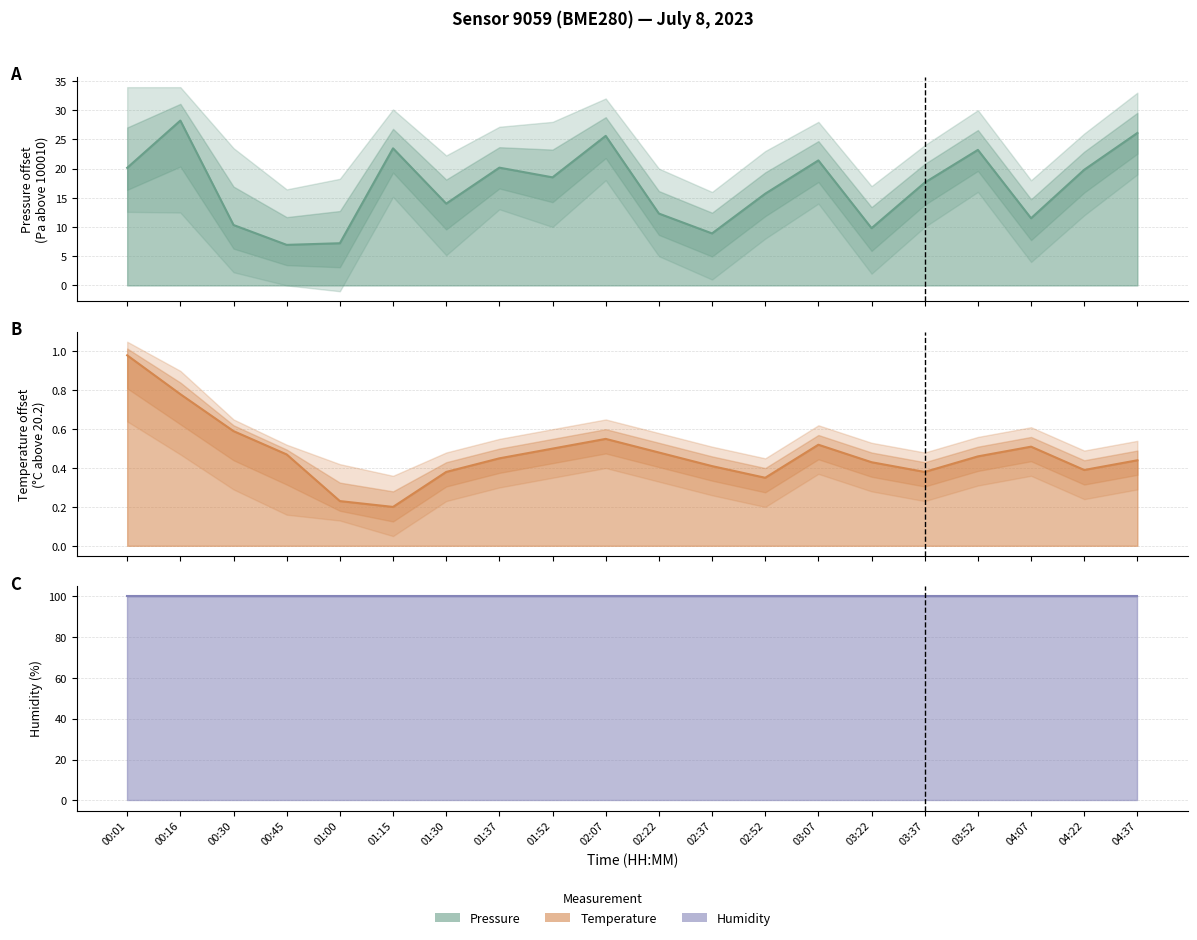

What position from the right is 01:00?

16